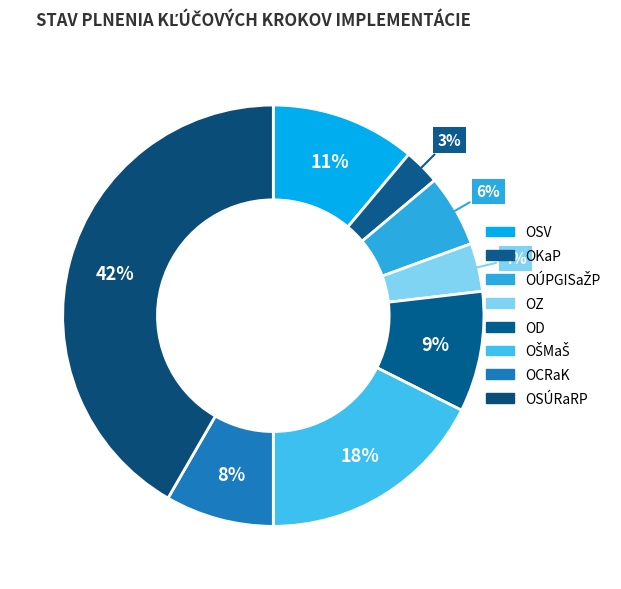

To the nearest percent, what is the difference between the largest and smallest slice percentages?

39%